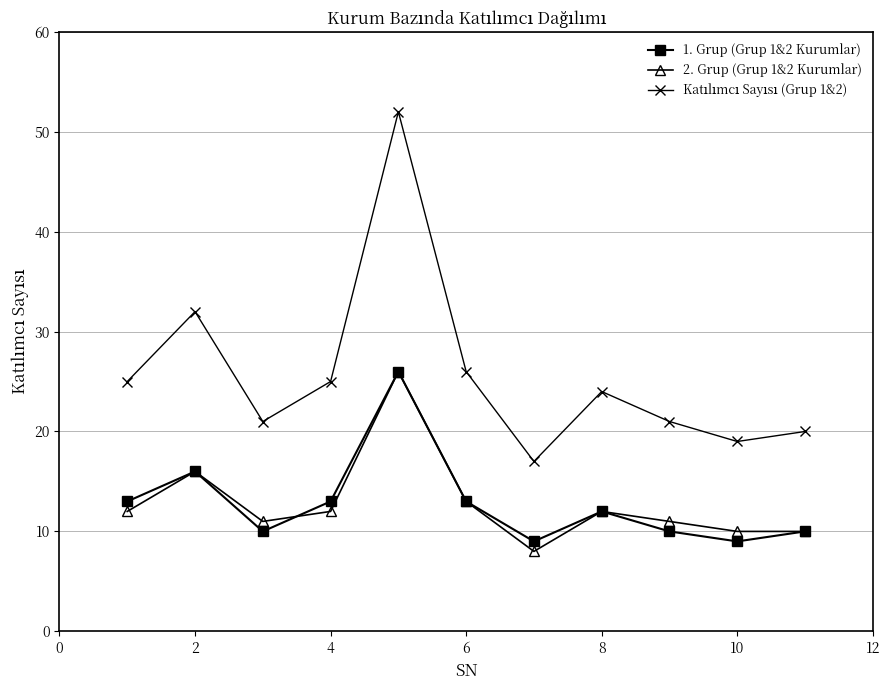

What is the greatest value displayed?

52